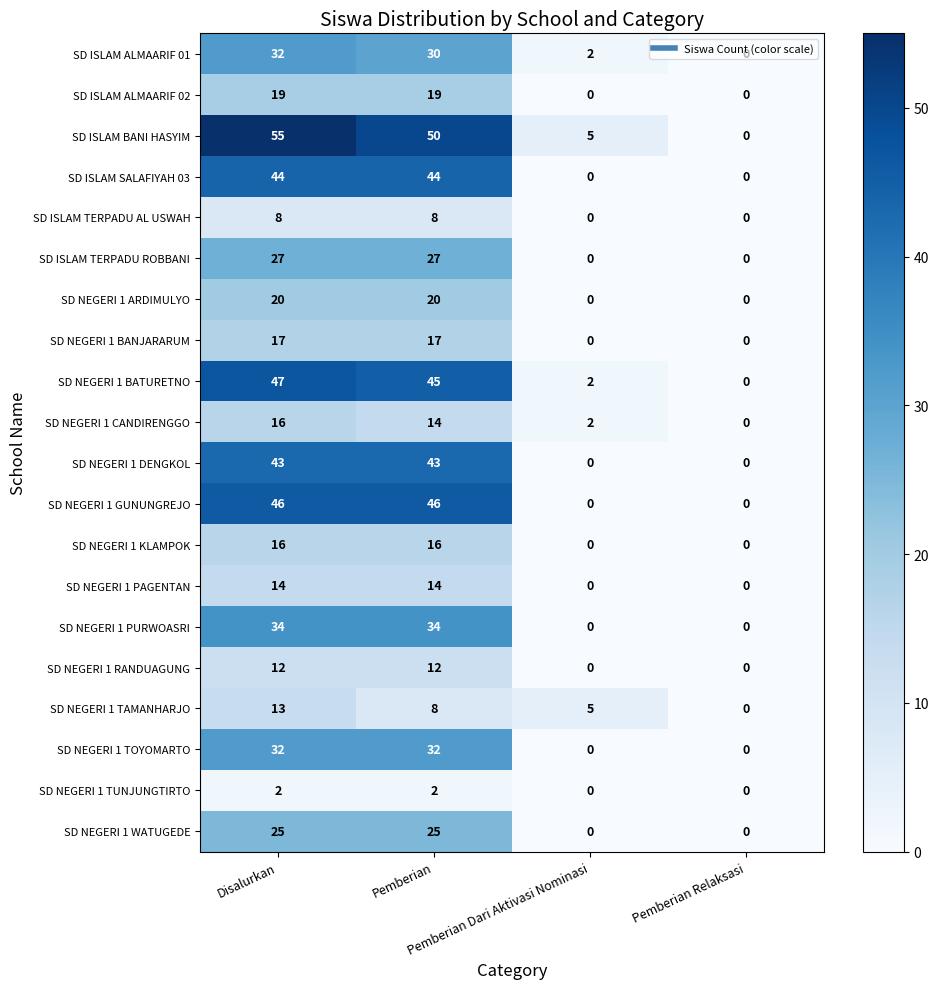

Count the number of categories in the chart.

4